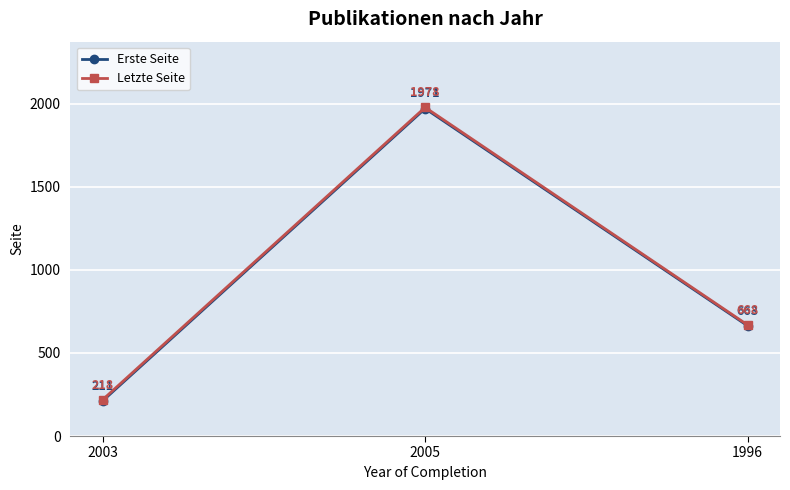

What is the label of the 3rd point from the left?

1996